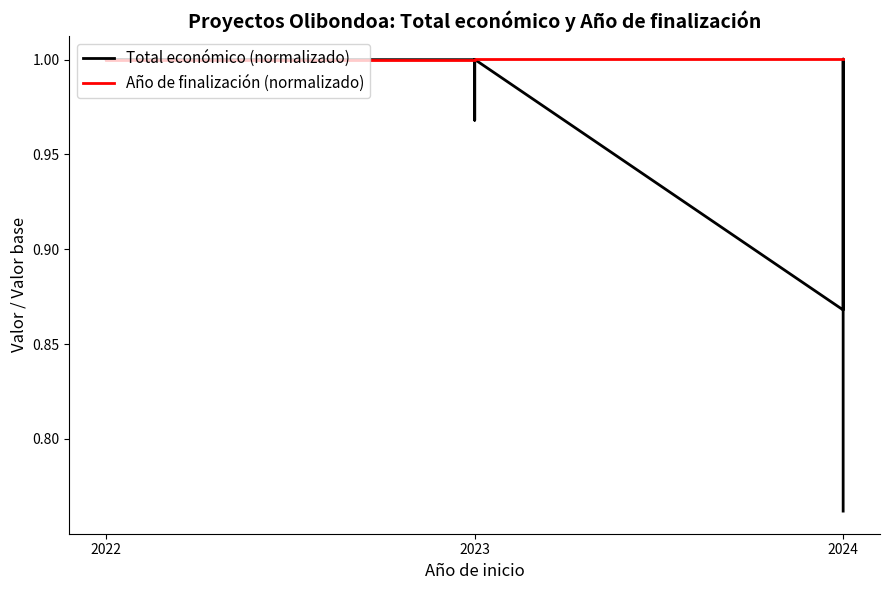

What is the sum of all Año de finalización (normalizado) values?

7.0